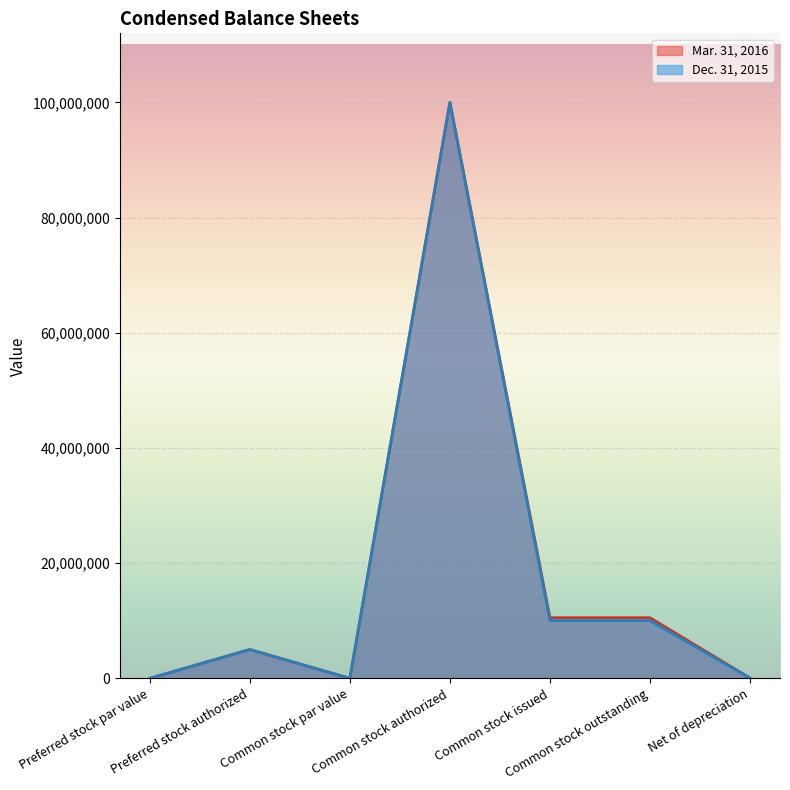

Reading left to right, extract all data points from this chart.

Mar. 31, 2016: 0	5000000	0	100000000	10527200	10527200	47234
Dec. 31, 2015: 0	5000000	0	100000000	10027200	10027200	40771